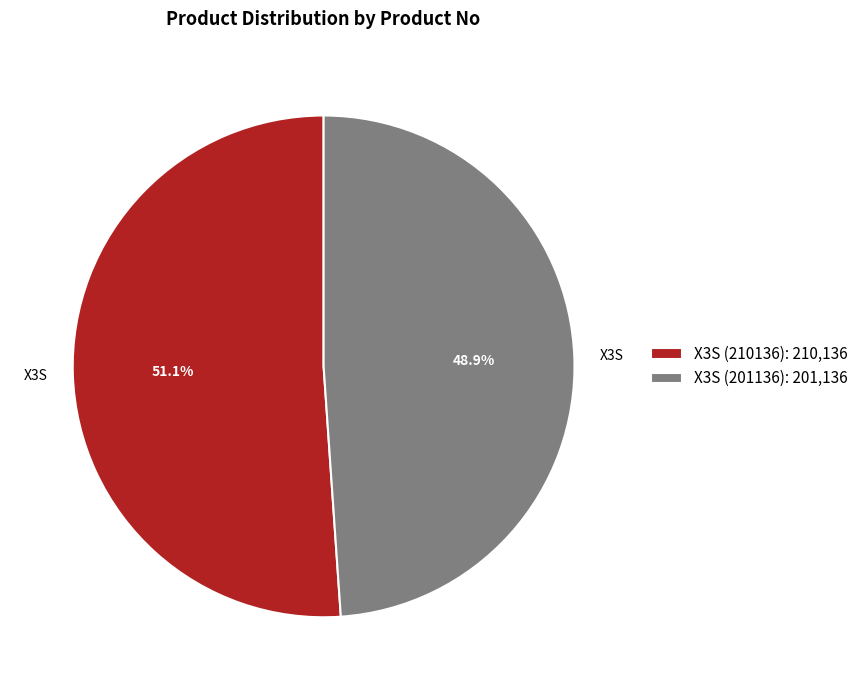

Count the number of slices in the pie.

2